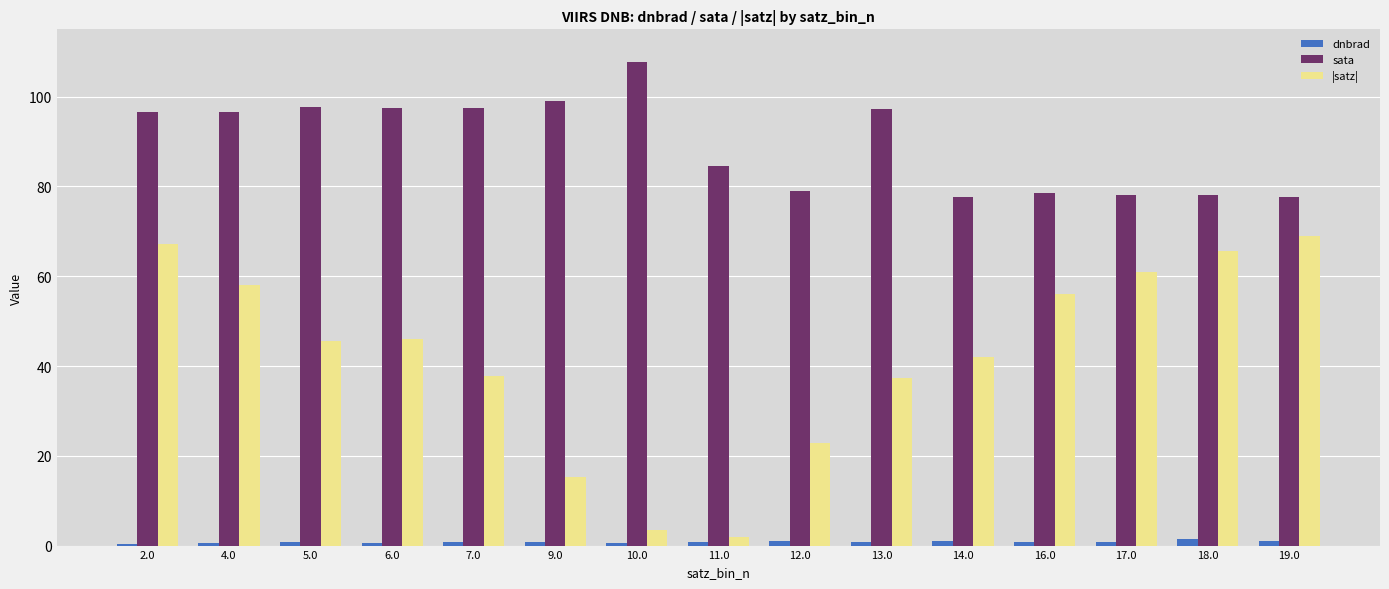

Which series has the largest range (max minus min)?

|satz|